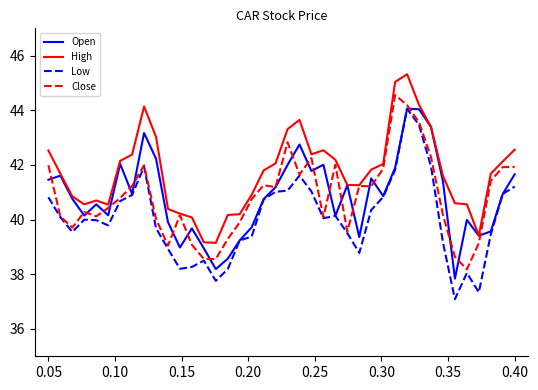

Which series has the largest total across all categories?

High